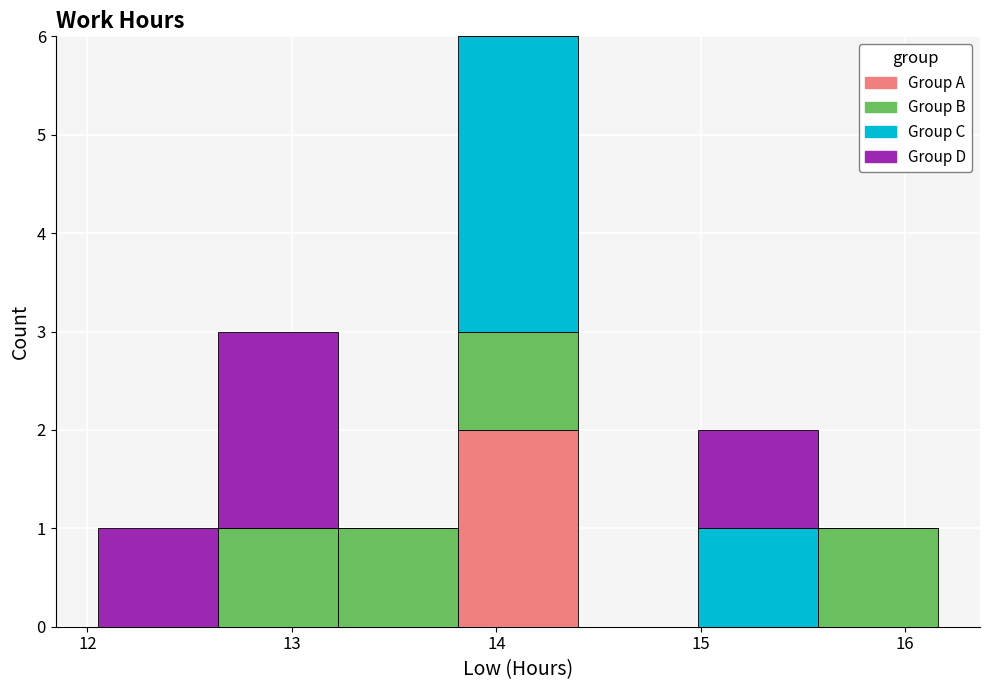

What is the total height of the stacked bar covering 13.8 to 14.4 on the x-axis? Neither the bar edges nor the heights are printed on the chart, so give them approximately, as read against the axes.

6